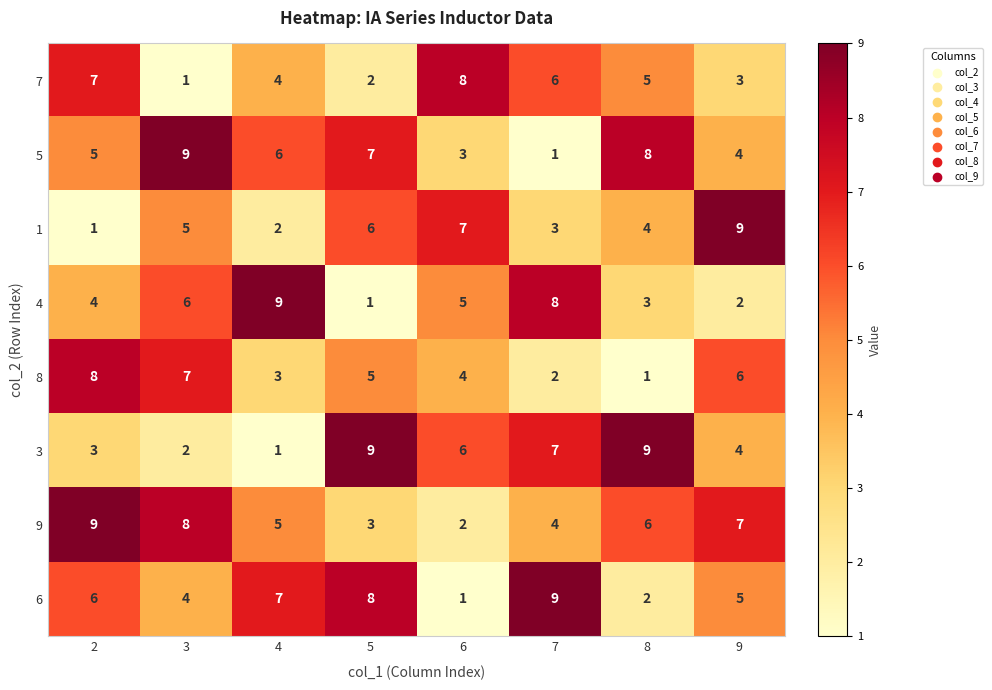

Which category has the lowest value in the 4 series?

5